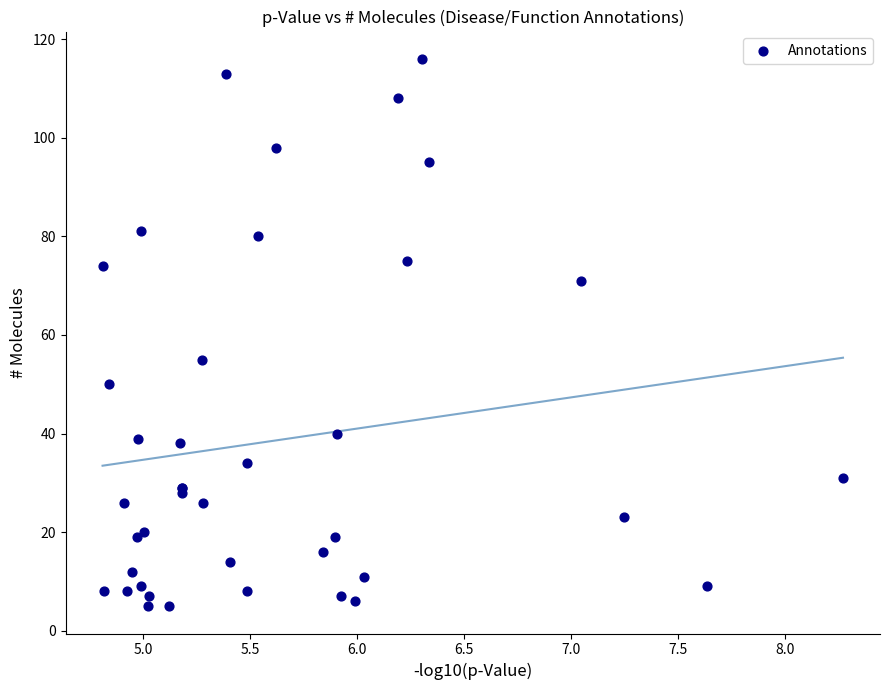

What Y value in the scatter plot is closest to 60?

55